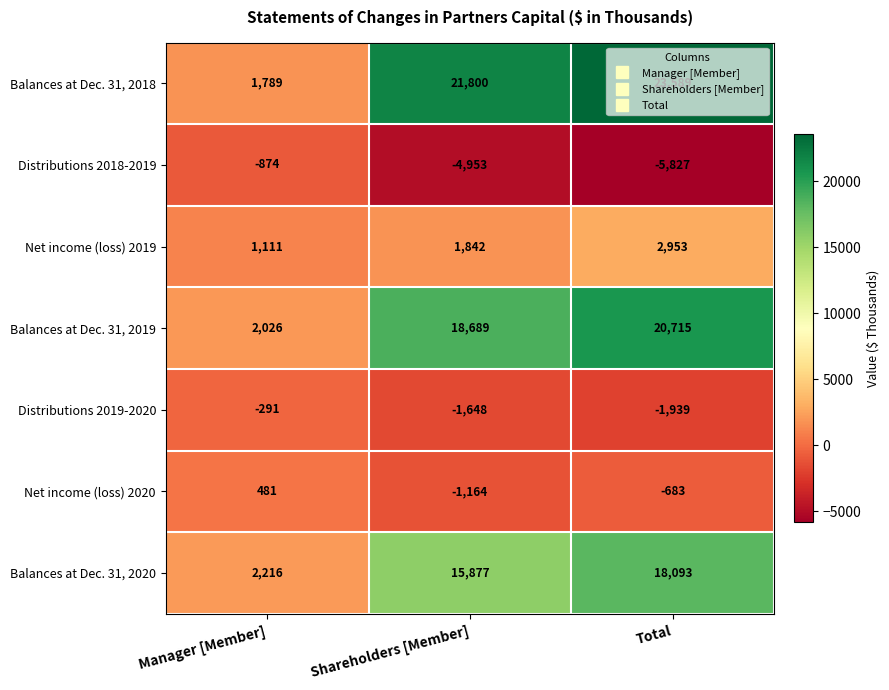

Which series has the largest total across all categories?

Balances at Dec. 31, 2018